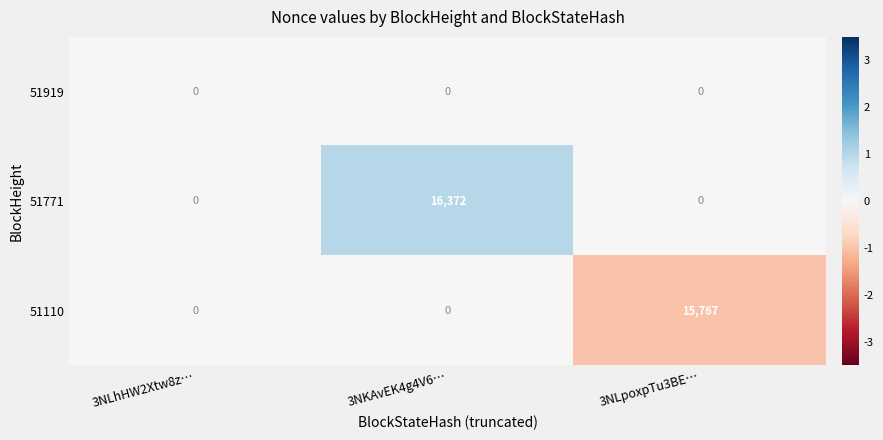

What is the difference between the 51110 values at 3NLpoxpTu3BE… and 3NLhHW2Xtw8z…?

15767